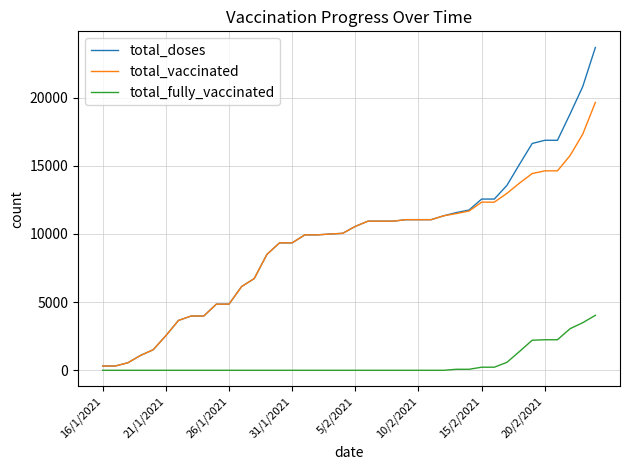

Is this an area chart (filled region under the line)?

No